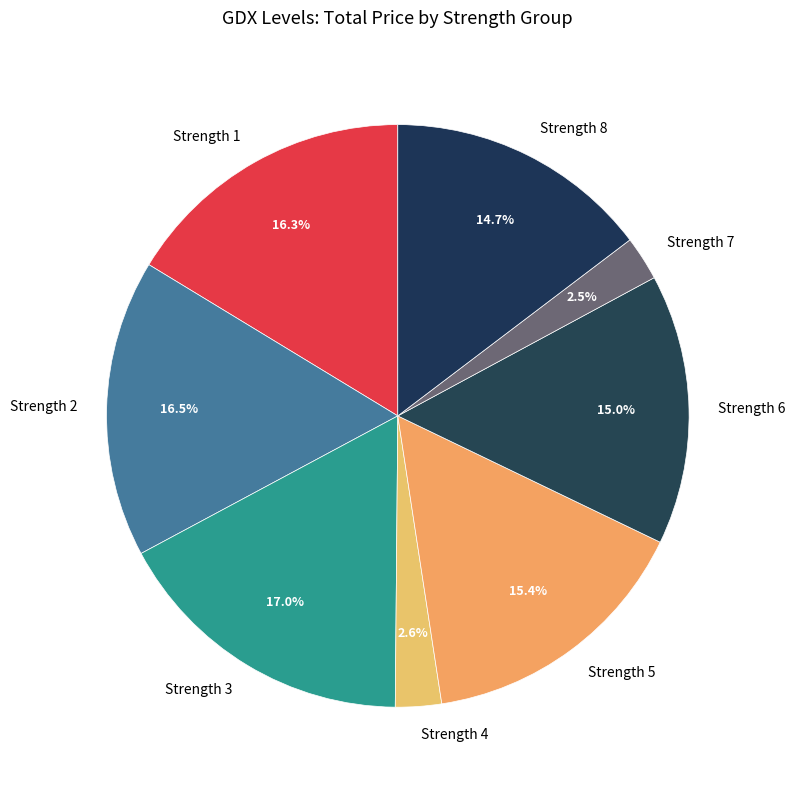

Which has a higher value, Strength 5 or Strength 8?

Strength 5